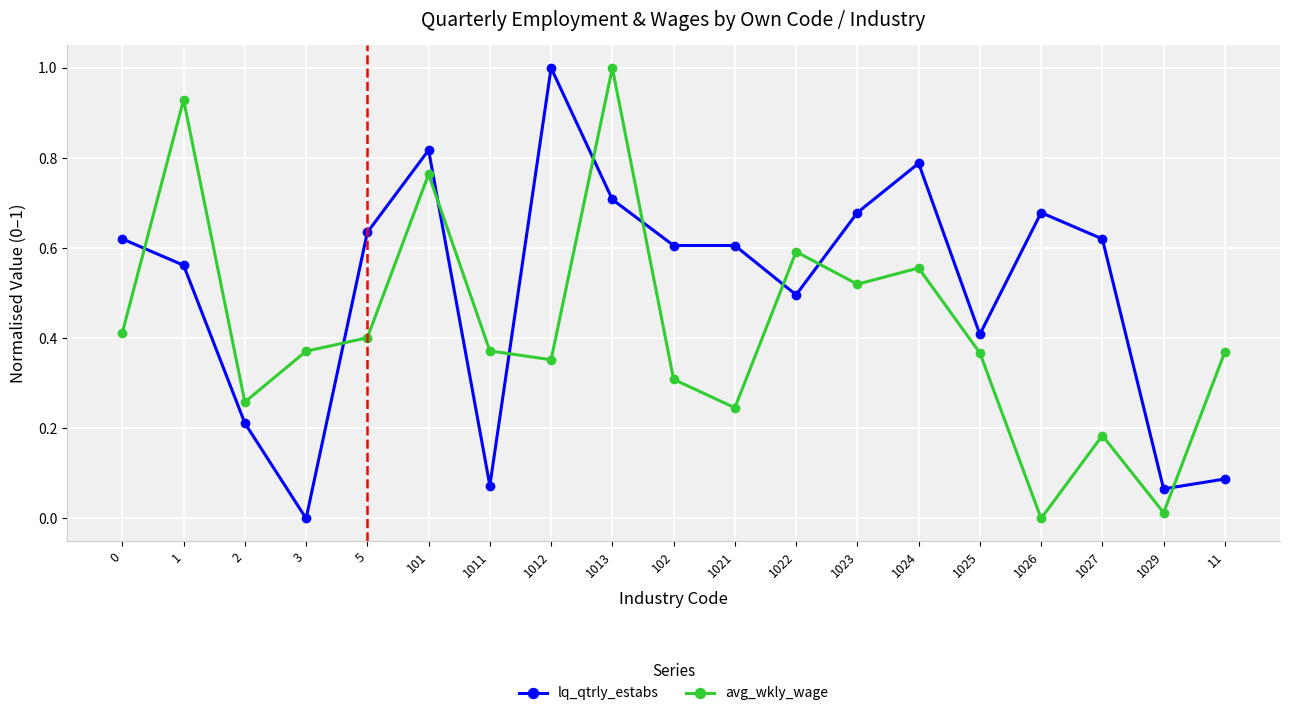

Does the chart have visible grid lines?

Yes